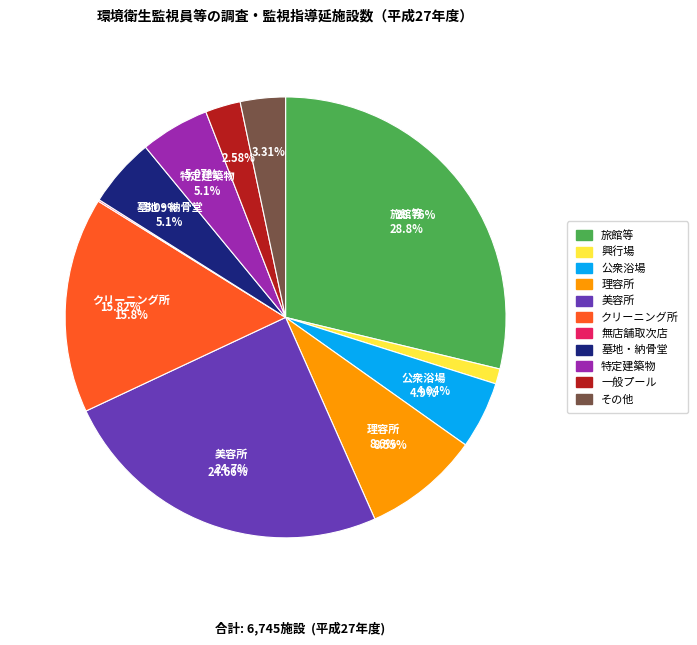

To the nearest percent, what is the difference between the largest and smallest slice percentages?

29%